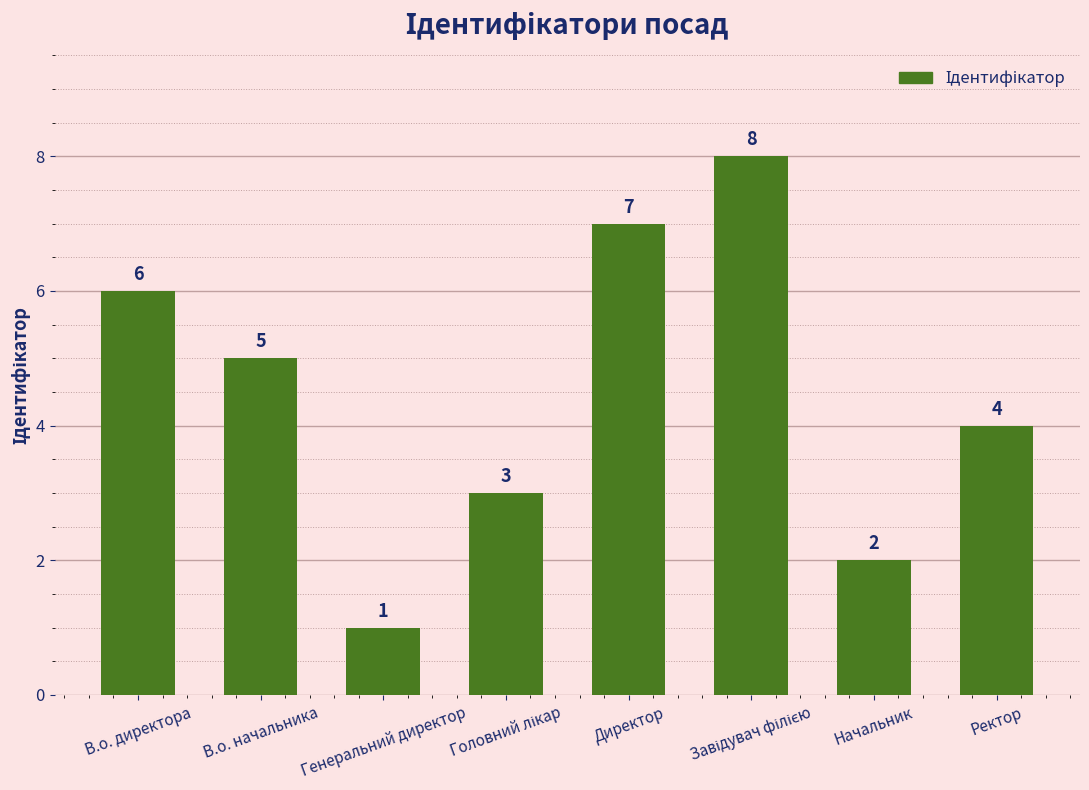

What is the sum of the values at В.о. директора and В.о. начальника?

11